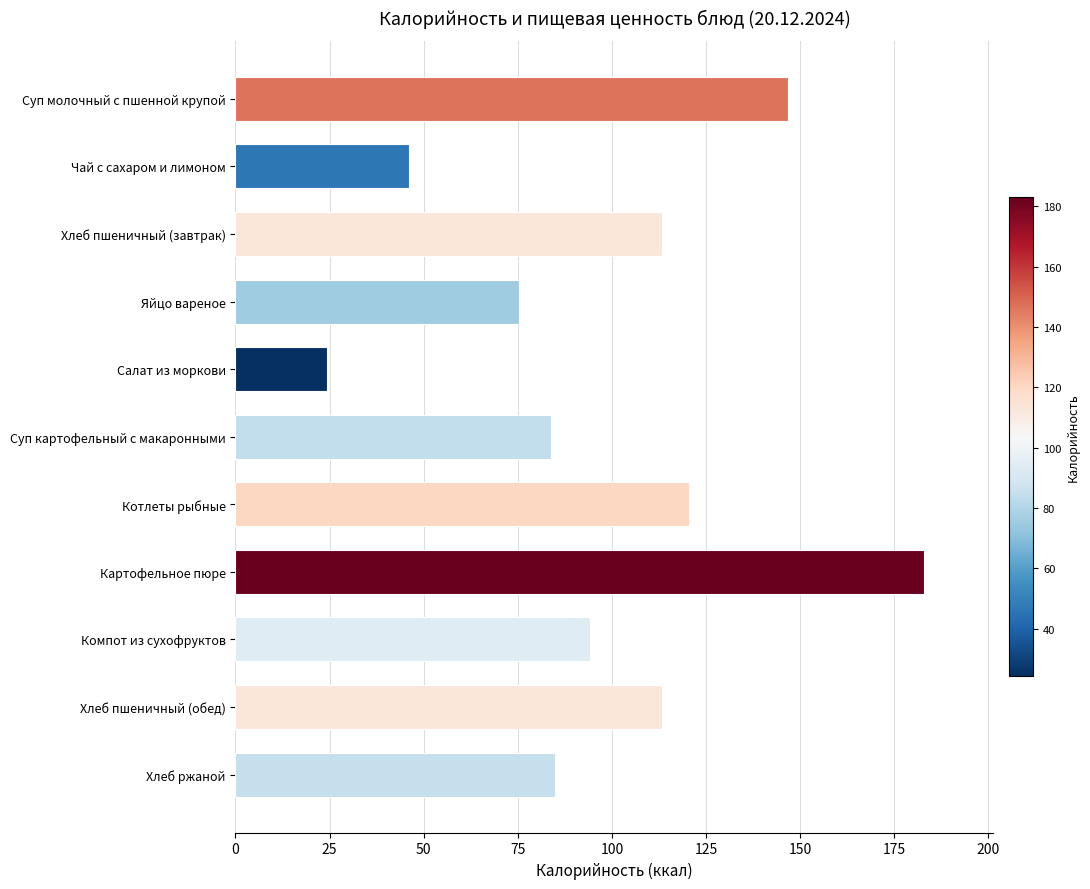

What is the change in value from Суп молочный с пшенной крупой to Суп картофельный с макаронными?

-63.0